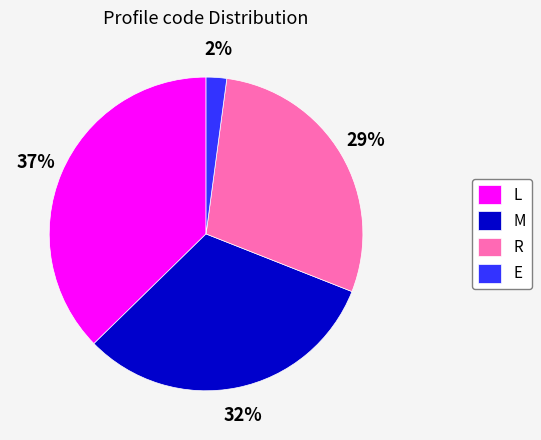

Does any single category account for the majority?

No